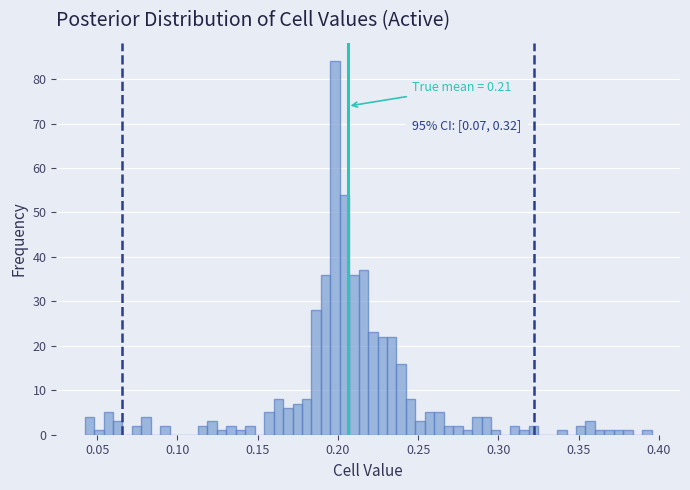

Read against the x-axis, roughly where is the centre of the tallest bar?

0.200